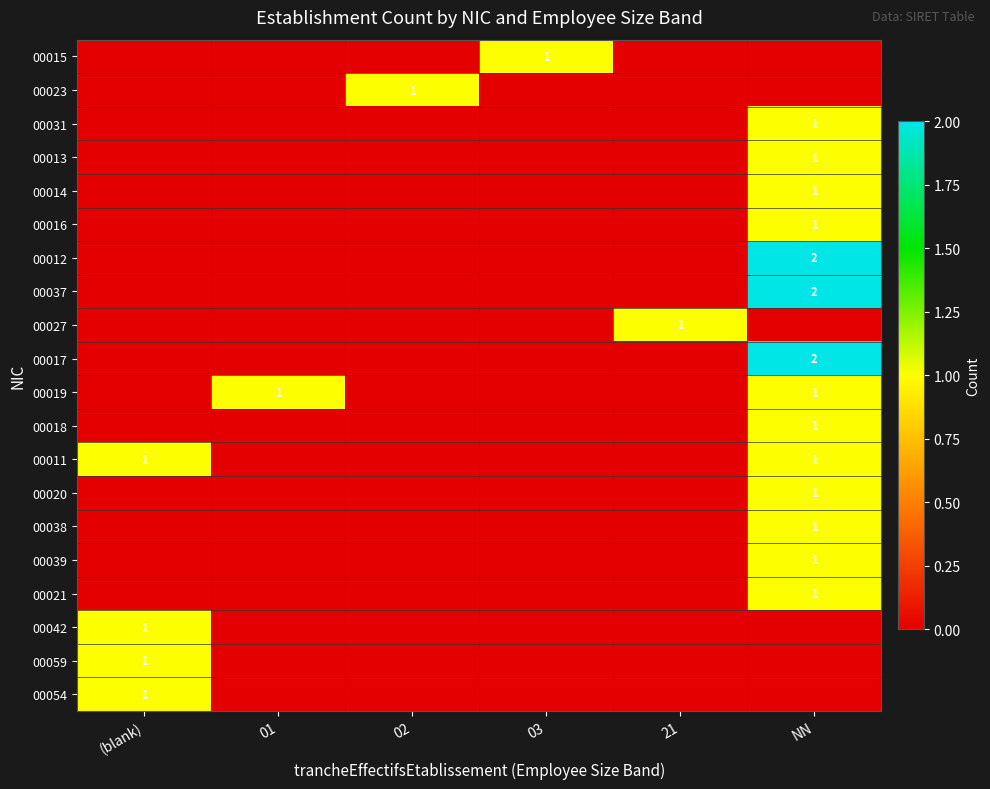

Is it true that 00014 equals 0 at 21?

True